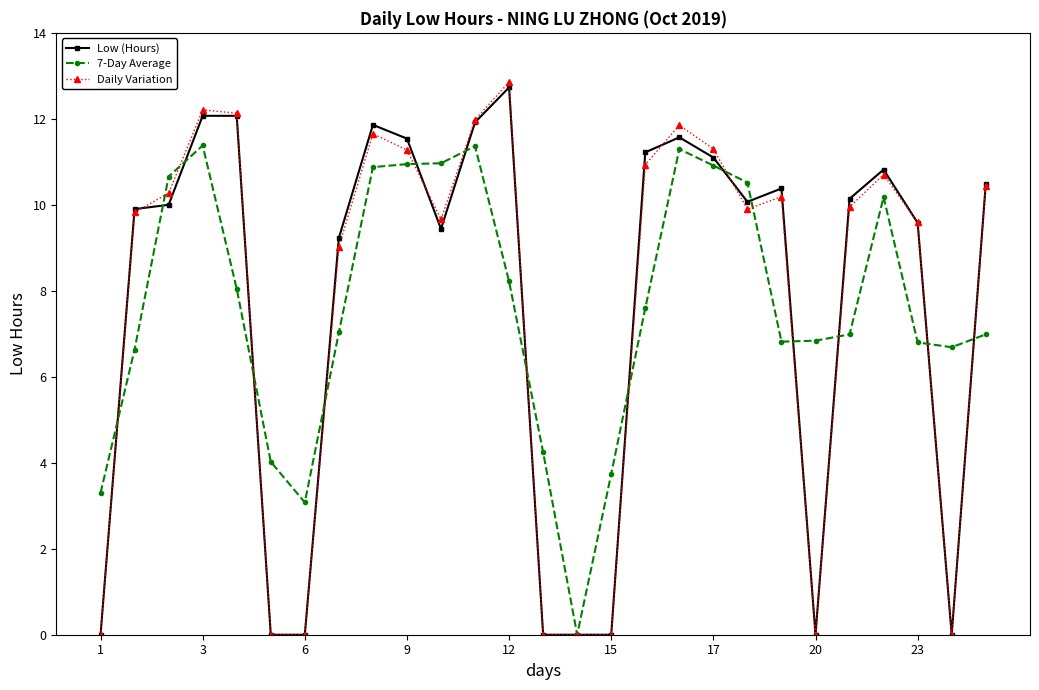

What is the value of the 7-Day Average point at the 7th from the left?

3.1